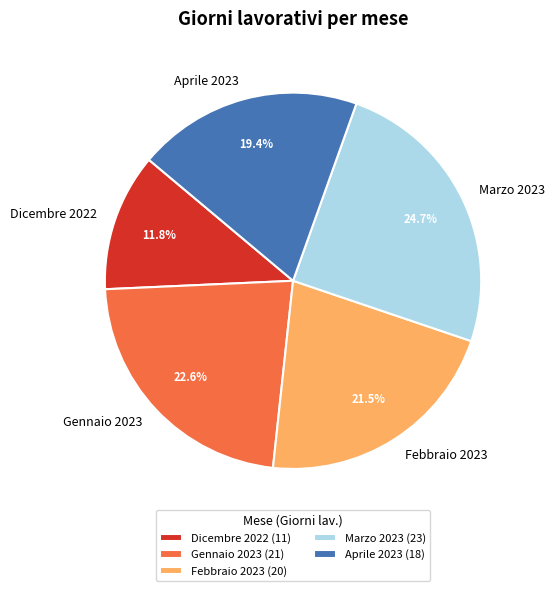

How many slices are in this pie chart?

5